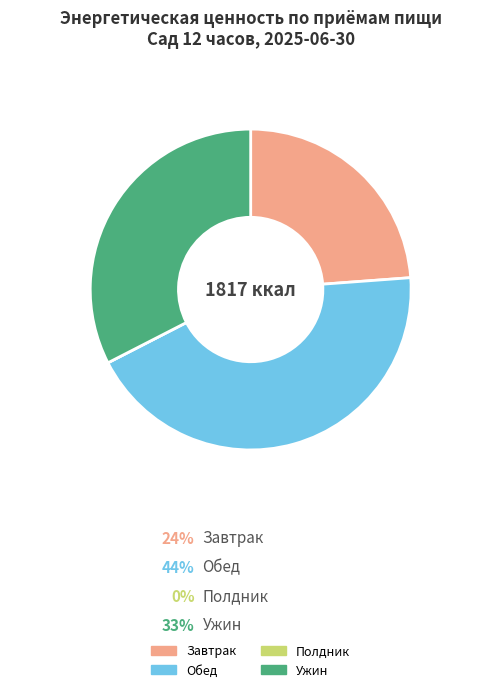

The Ужин slice represents 33% of the pie. True or false?

True